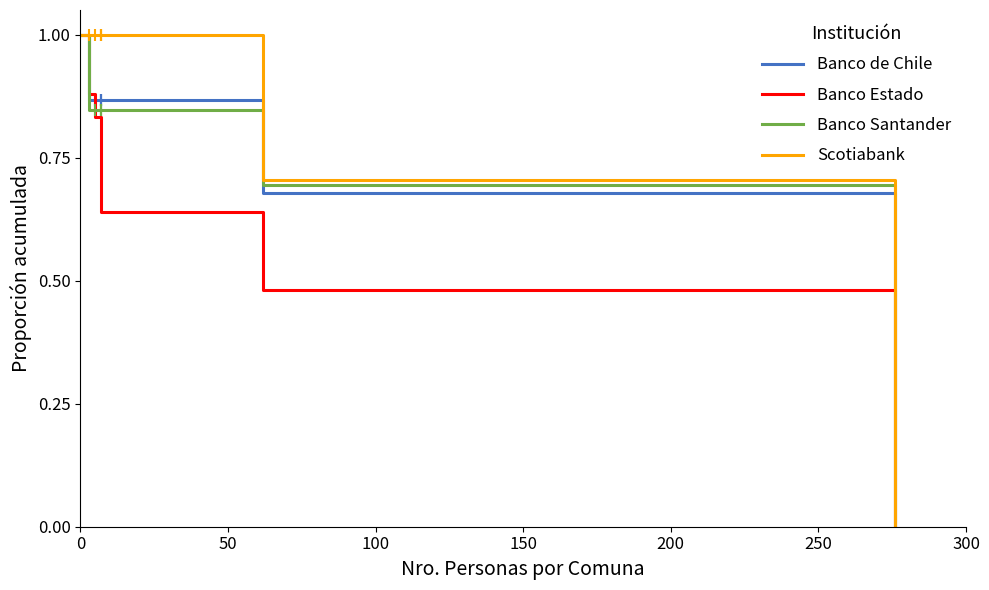

How many lines are shown in the chart?

4